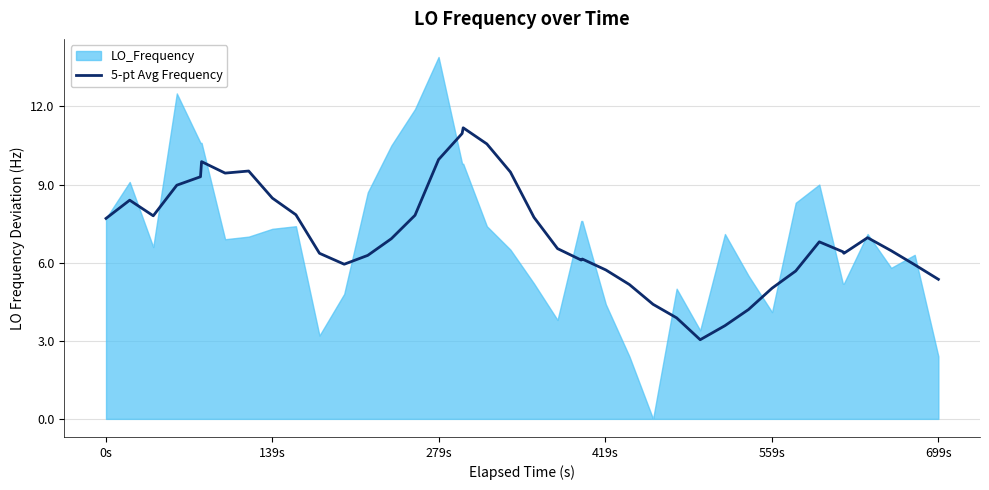

Reading left to right, what are all the values shown in this chart?

7.7	8.4	7.8	9.0	9.3	9.9	9.4	9.5	8.5	7.8	6.4	5.9	6.3	6.9	7.8	10.0	11.0	11.2	10.6	9.5	7.7	6.5	6.1	6.1	5.7	5.2	4.4	3.9	3.0	3.6	4.2	5.0	5.7	6.8	6.4	6.4	7.0	6.5	5.9	5.4